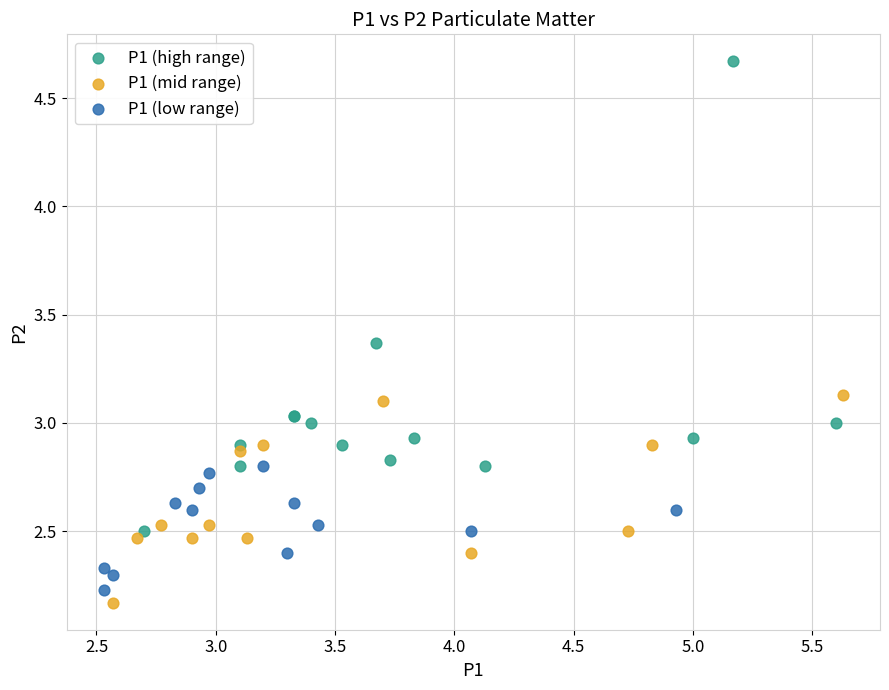

Which series contains the lowest Y value?

P1 (mid range)